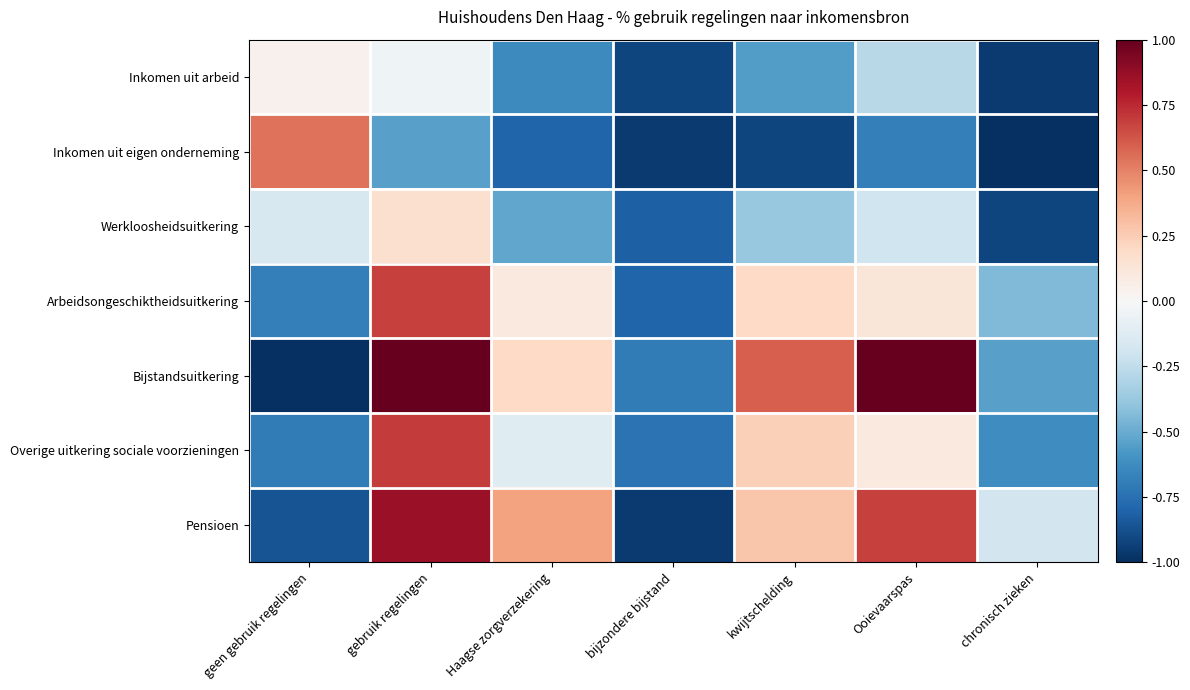

At which category does the chart reach its peak across all series?

gebruik regelingen